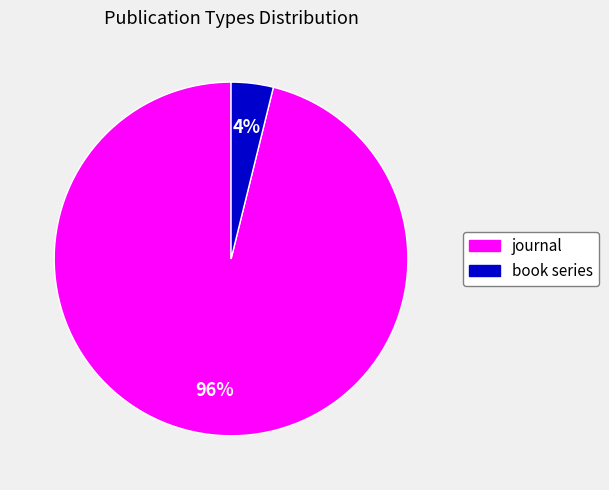

Which slice is the smallest?

book series